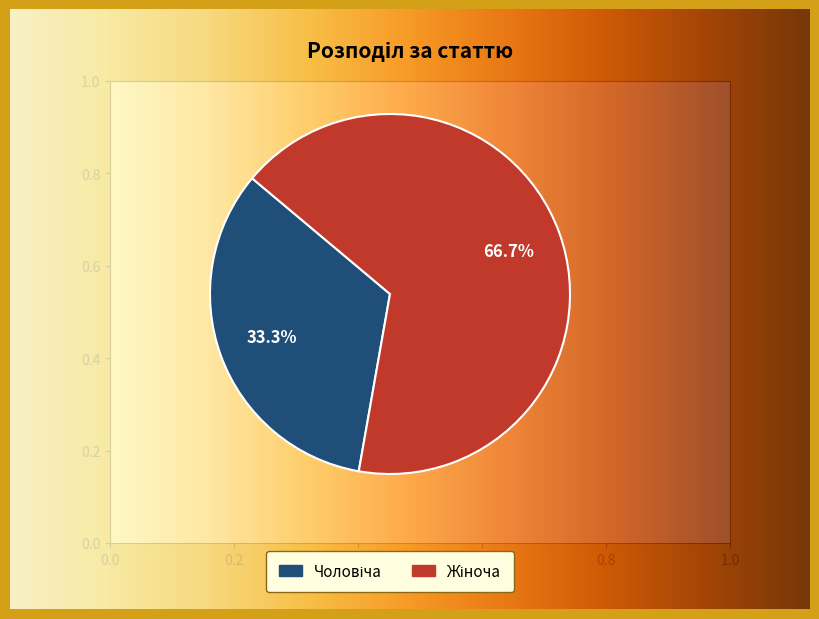

How many slices are in this pie chart?

2